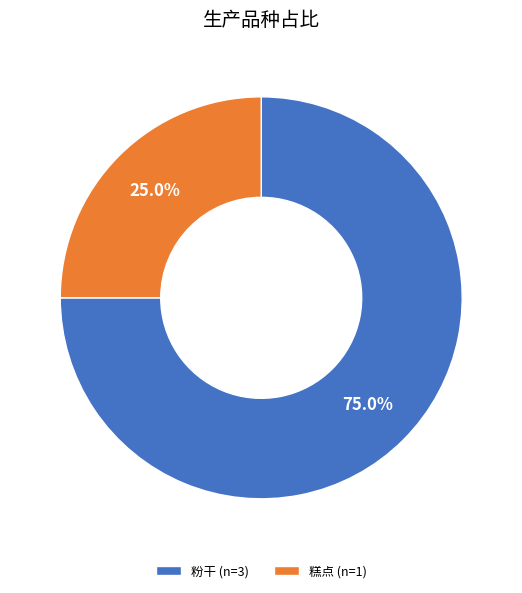

What is the total percentage of 糕点 (n=1) and 粉干 (n=3)?

100.0%